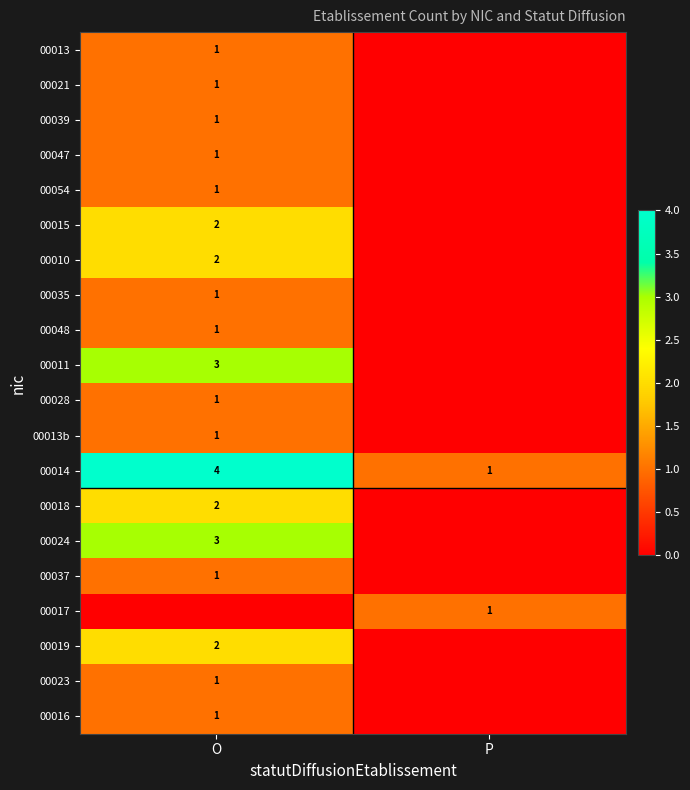

At which label is 00014 closest to 2?

P